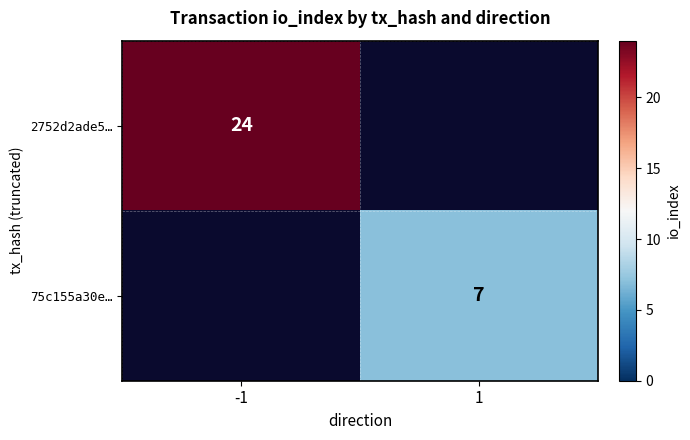

True or false: 75c155a30e… has a value of 12 at 1.

False